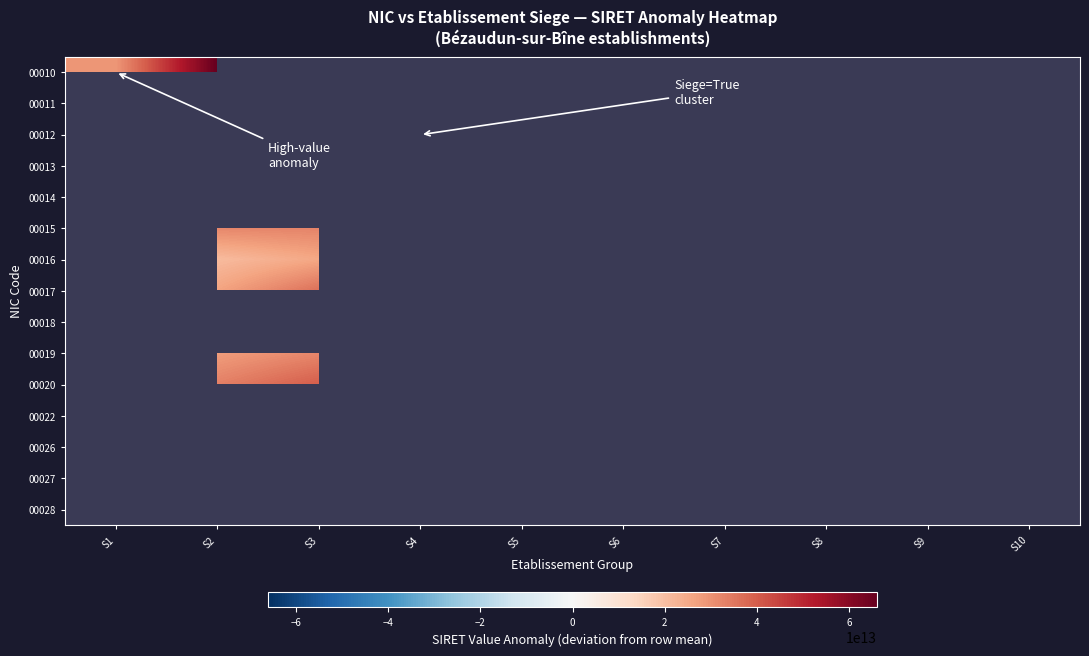

What is the maximum value shown in the chart?

66067185780008.0